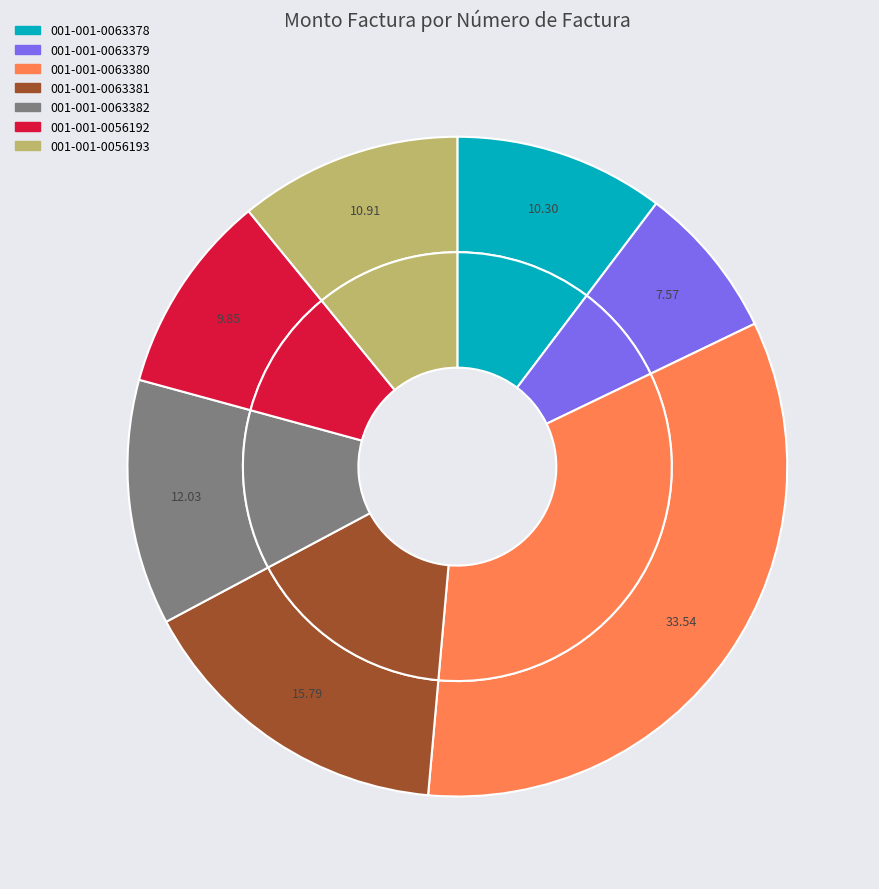

Is there any slice that represents more than half of the pie?

No